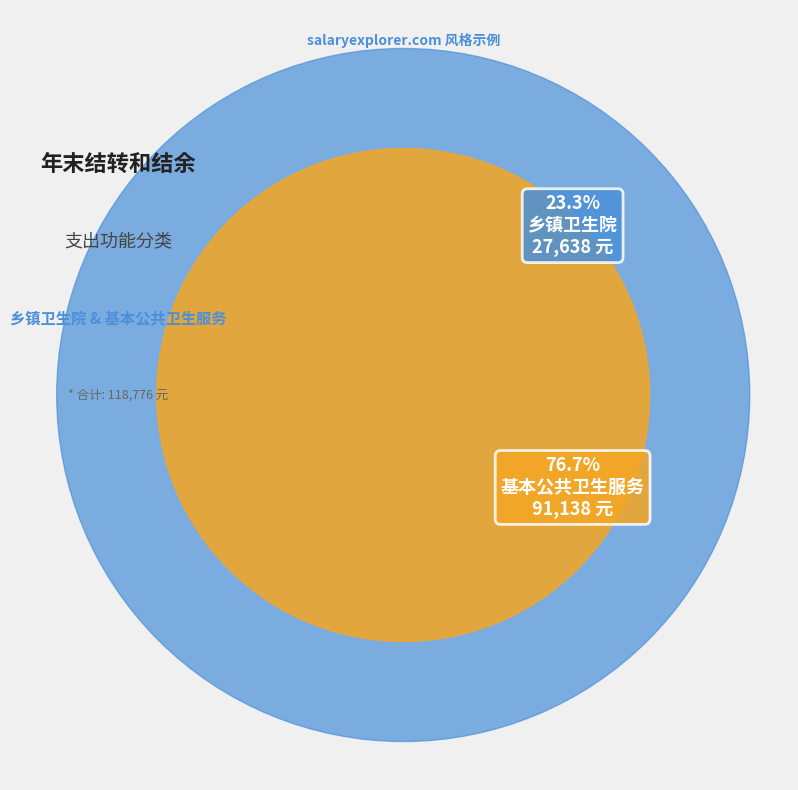

To the nearest percent, what is the average slice percentage?

50%